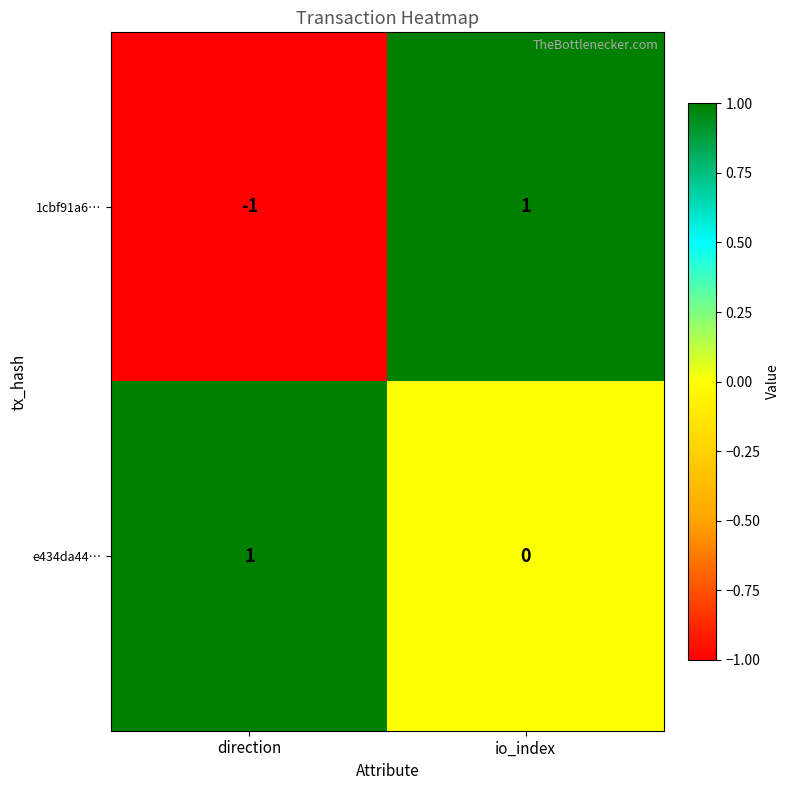

True or false: e434da44… has a value of 0 at direction.

False